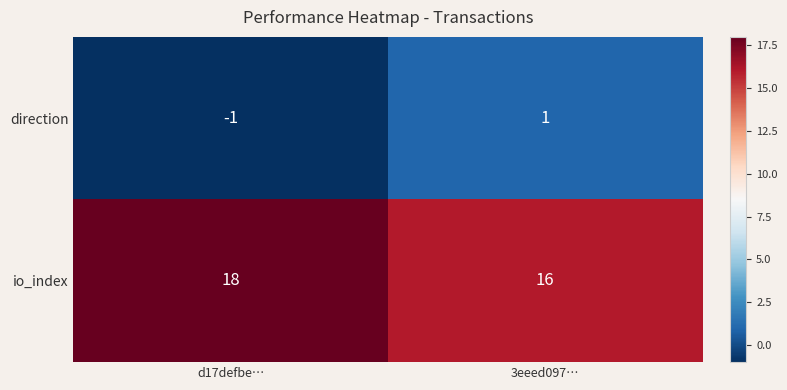

True or false: io_index has a value of 16 at 3eeed097….

True